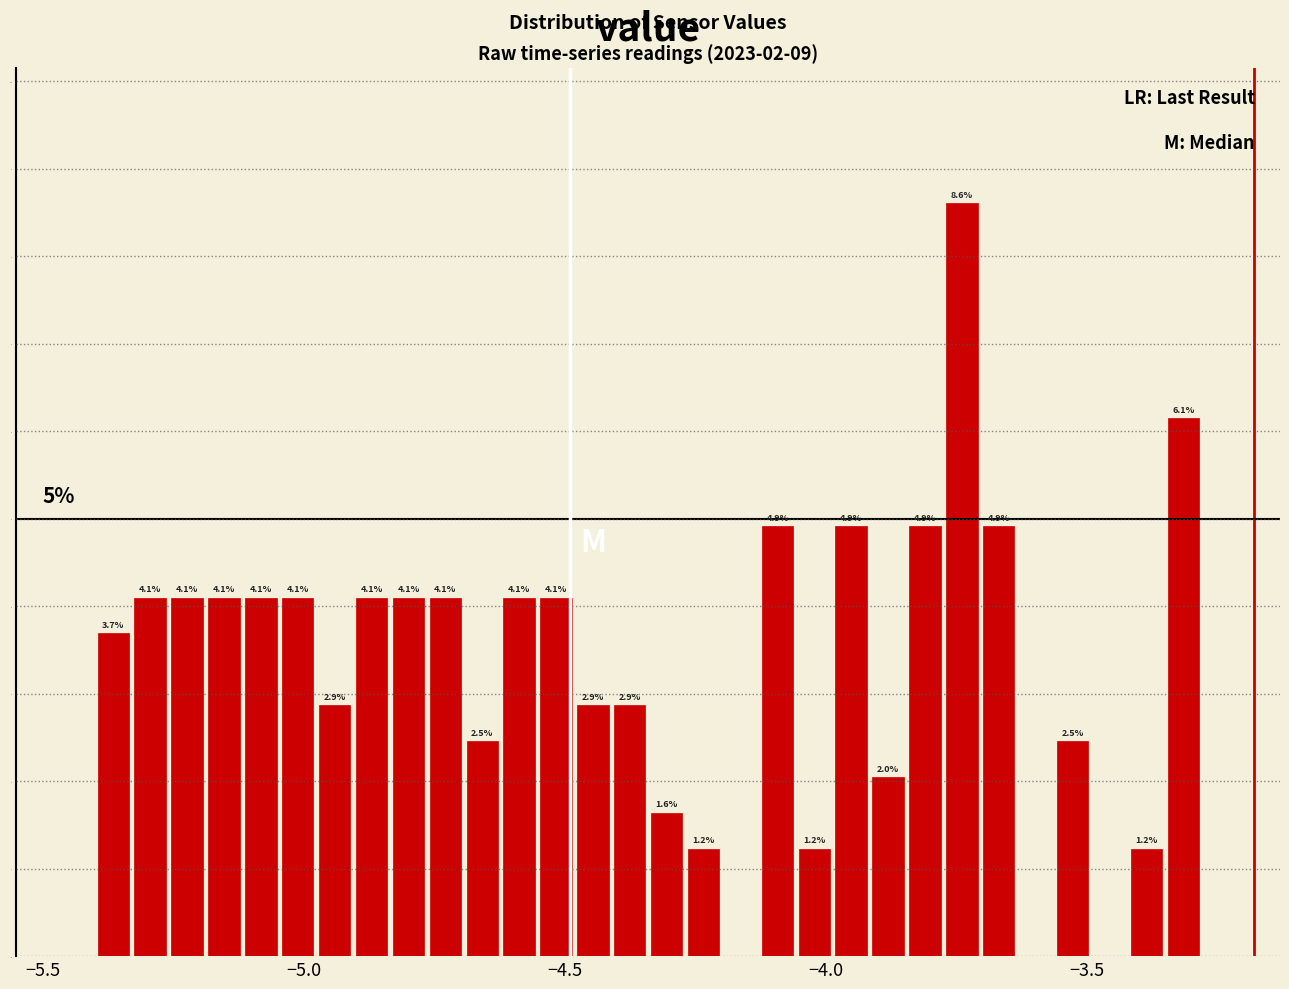

Around what value on the x-axis is the tallest bar? Give the approximate position of its centre, as read against the axis.

-3.75